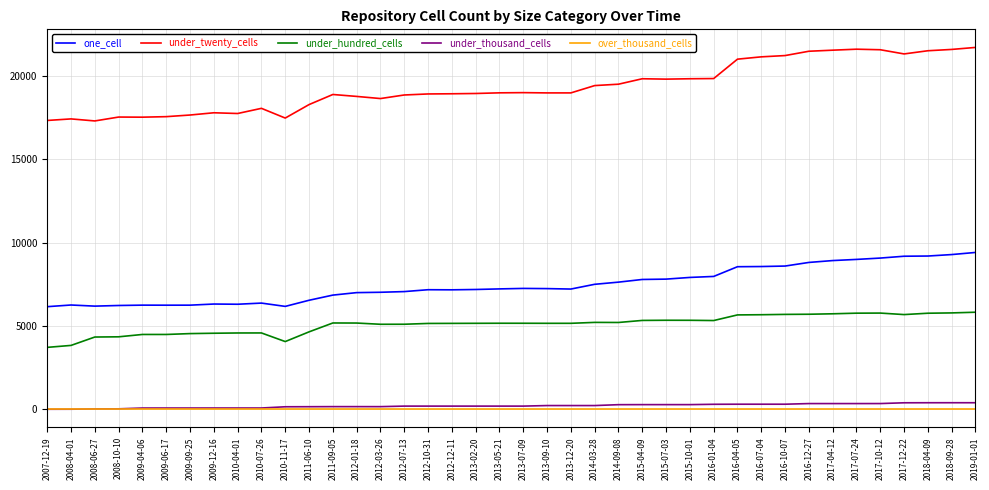

How many lines are shown in the chart?

5